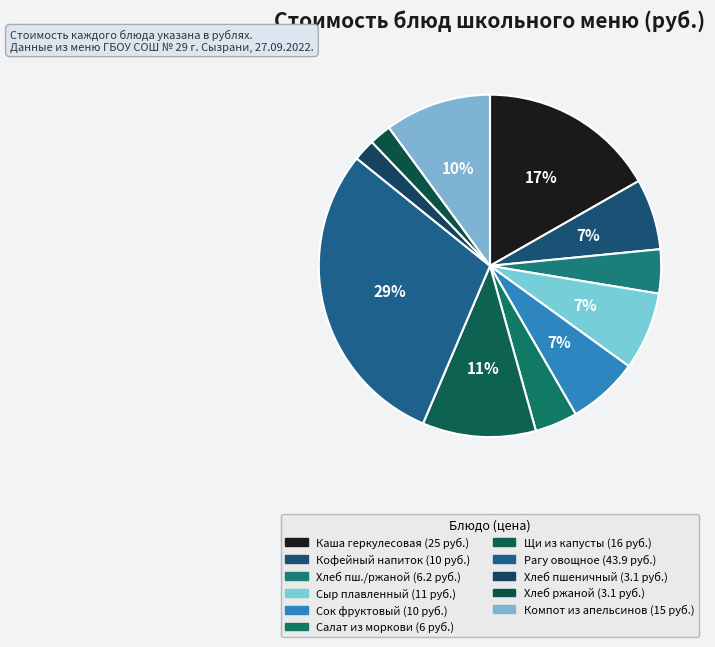

How many segments does this pie chart have?

11